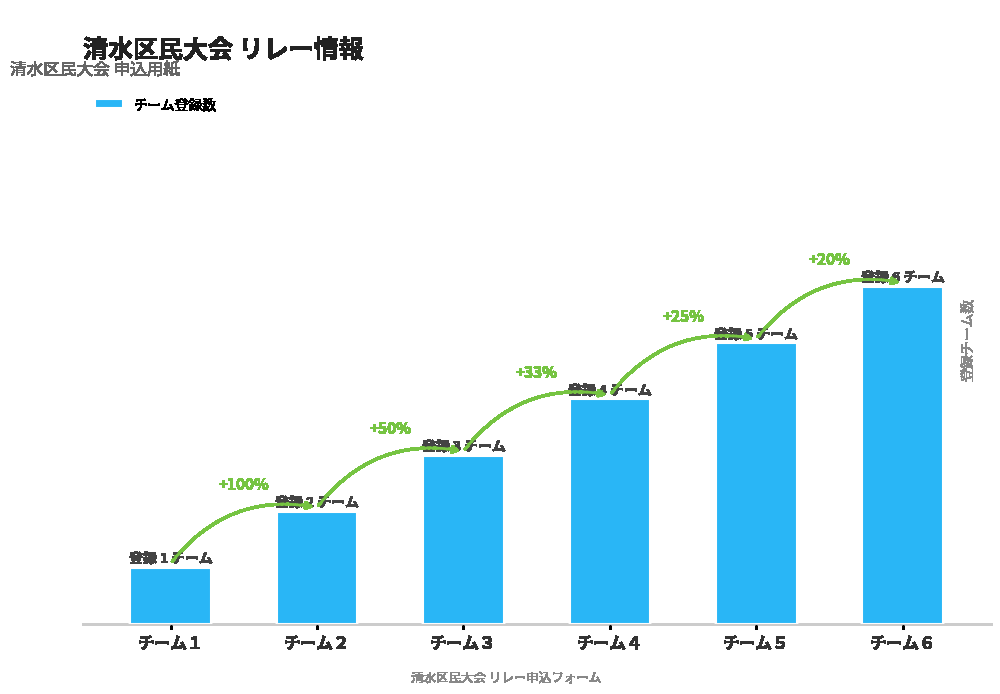

What is the sum of the values at チーム３ and チーム１?

4